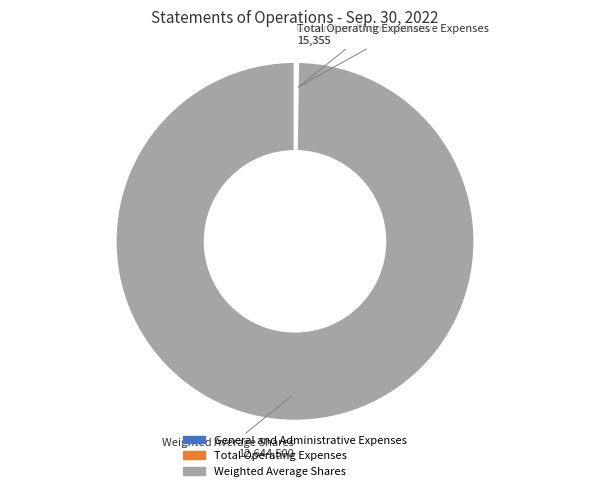

What is the largest slice in the pie chart?

Weighted Average Shares